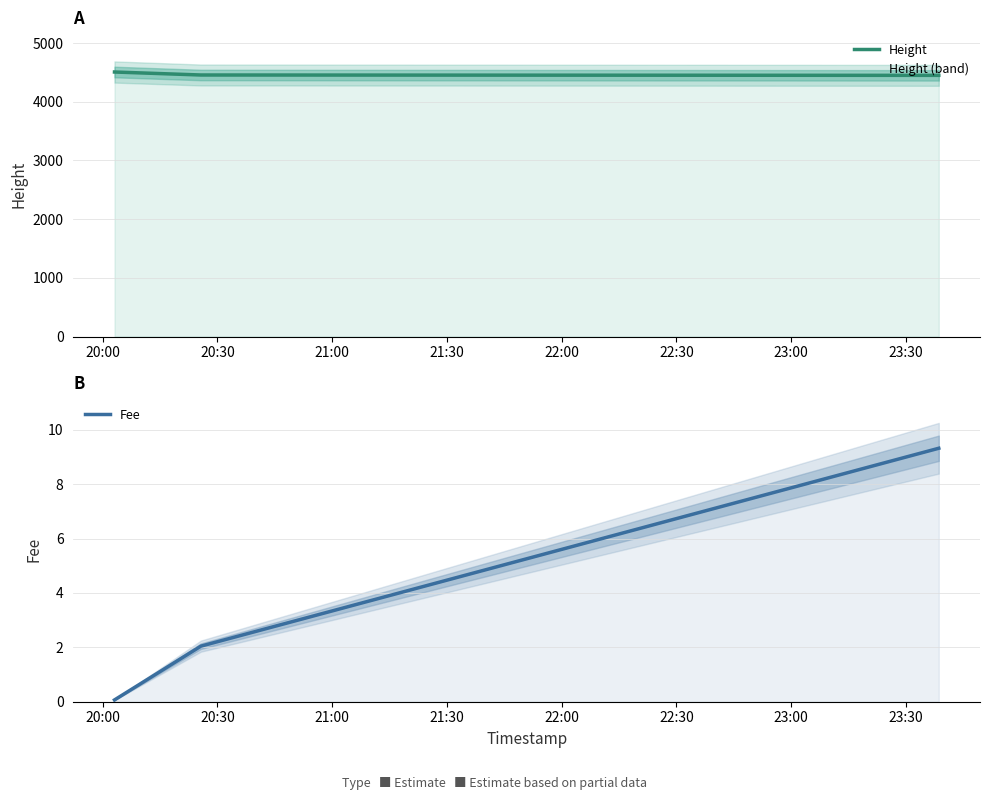

Is it true that Height equals 4451.0 at 21:00?

True